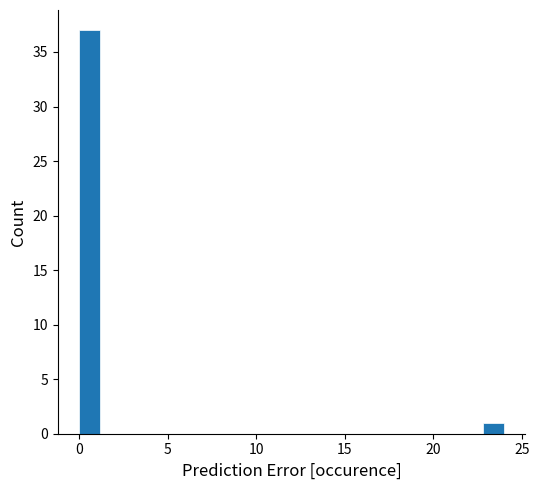

Read against the x-axis, roughly where is the centre of the tallest bar?

0.5